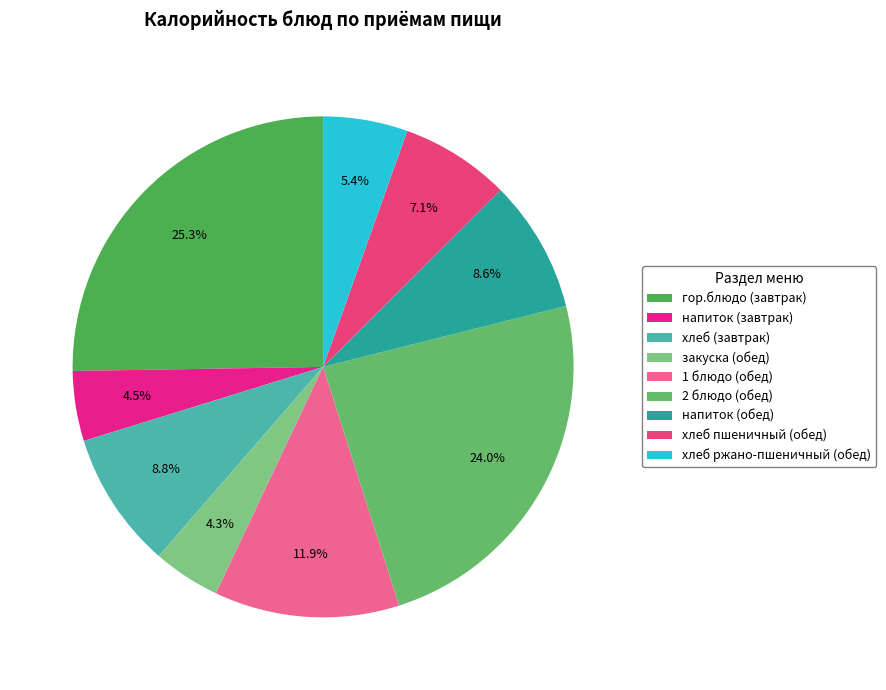

To the nearest percent, what percentage of the pie is гор.блюдо (завтрак)?

25%